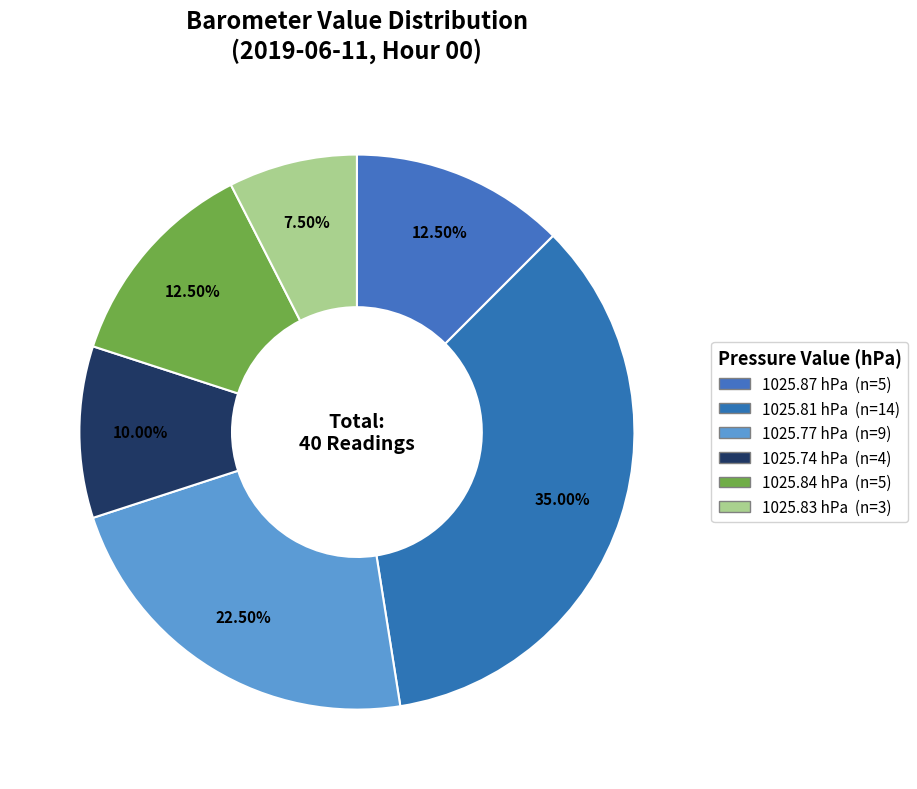

Is there a majority slice in this chart?

No